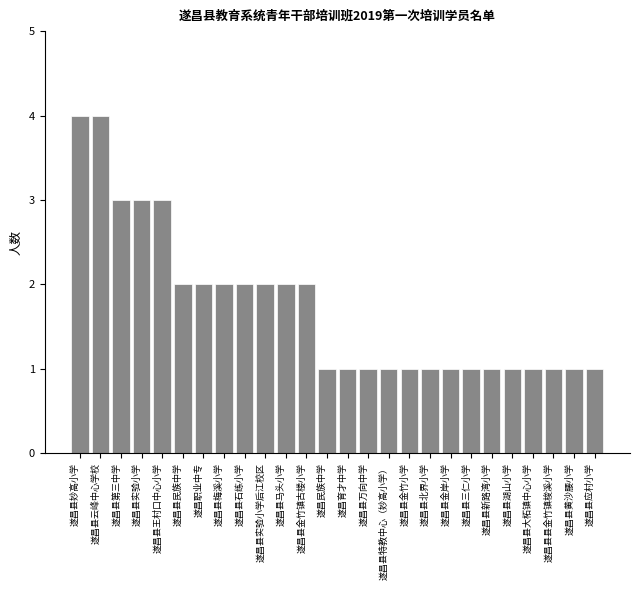

Reading left to right, list all the values displayed in this chart.

4	4	3	3	3	2	2	2	2	2	2	2	1	1	1	1	1	1	1	1	1	1	1	1	1	1